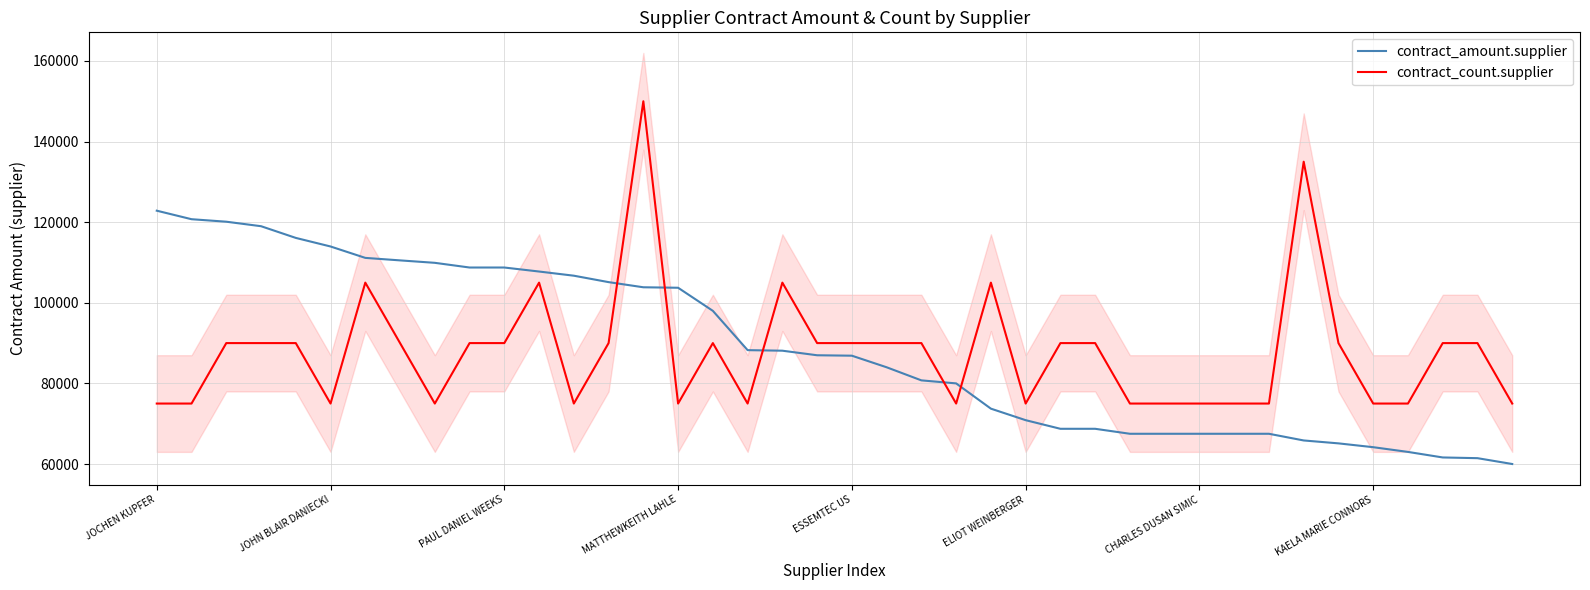

Which category has the lowest value across all series?

39